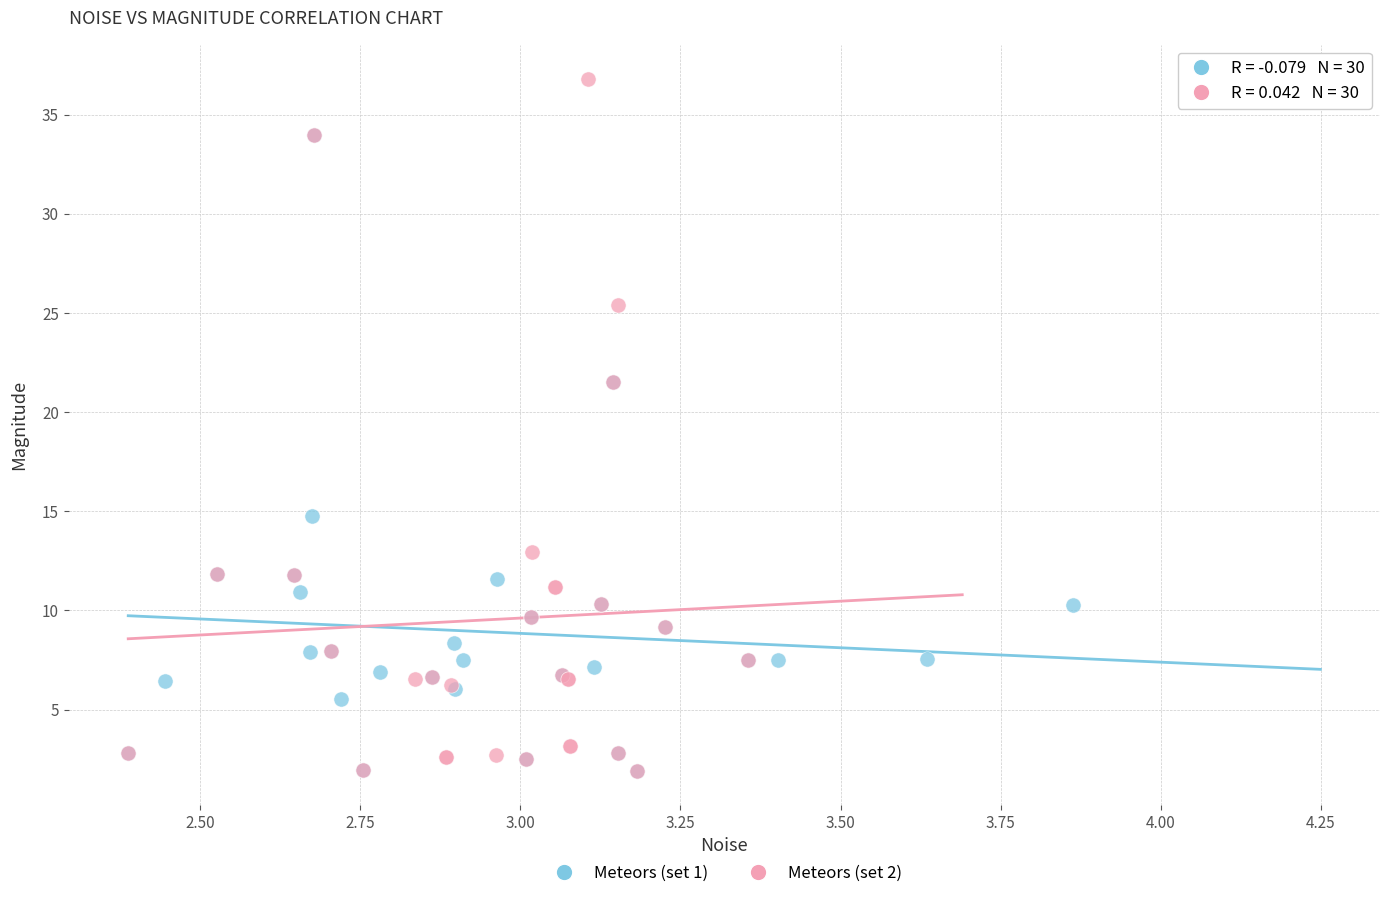

Which series reaches the maximum Y coordinate?

Meteors (set 2)